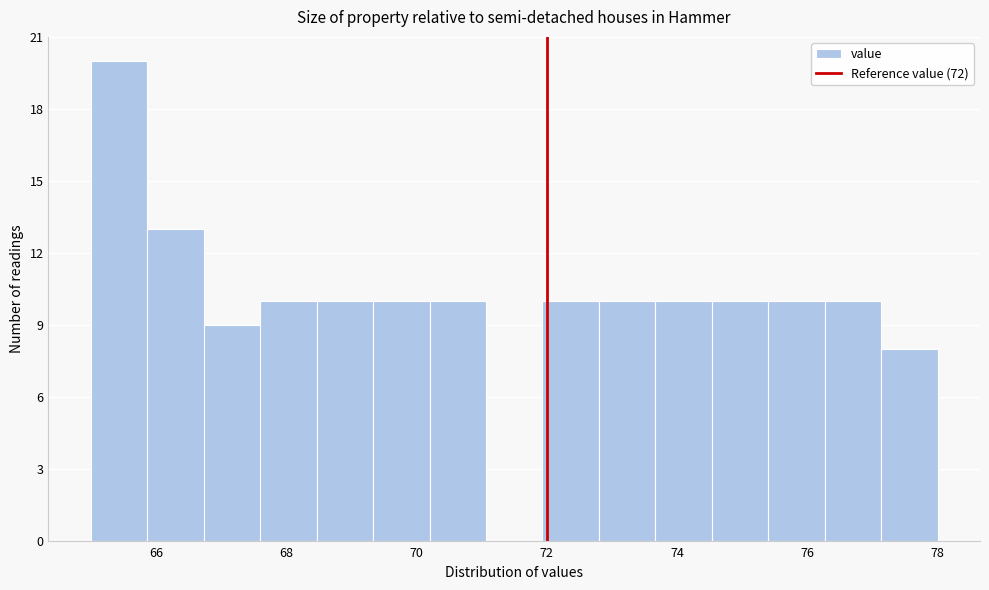

Reading left to right, list every bar in this chart as the range it spans on the x-axis followed by its height. Neither the bar edges nor the heights are printed on the chart, so give them approximately, as read against the axes.

65.0 to 65.8: 20
65.8 to 66.8: 13
66.8 to 67.6: 9
67.6 to 68.4: 10
68.4 to 69.4: 10
69.4 to 70.2: 10
70.2 to 71.0: 10
71.0 to 72.0: 0
72.0 to 72.8: 10
72.8 to 73.6: 10
73.6 to 74.6: 10
74.6 to 75.4: 10
75.4 to 76.2: 10
76.2 to 77.2: 10
77.2 to 78.0: 8